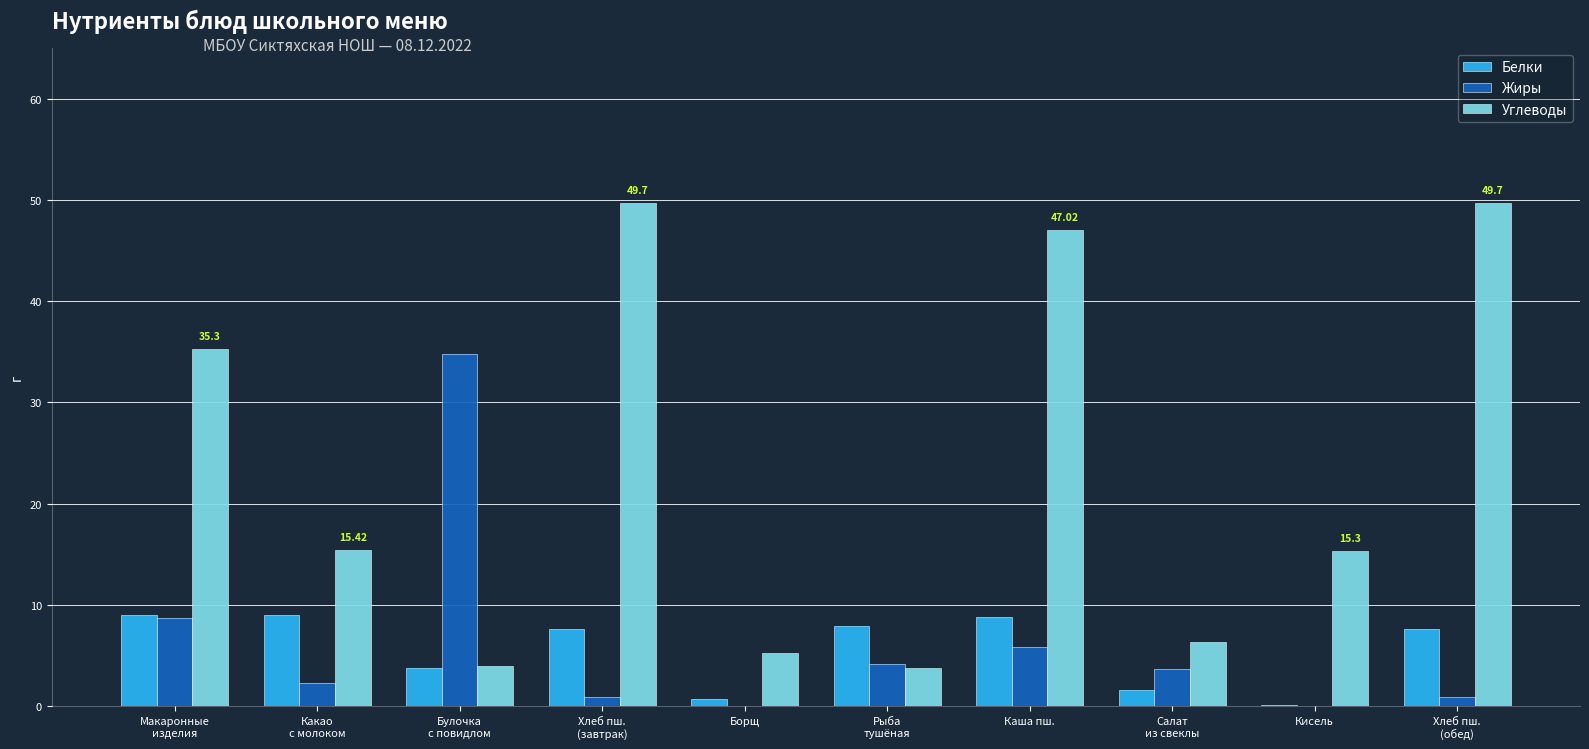

What are all the series names shown in the legend?

Белки, Жиры, Углеводы